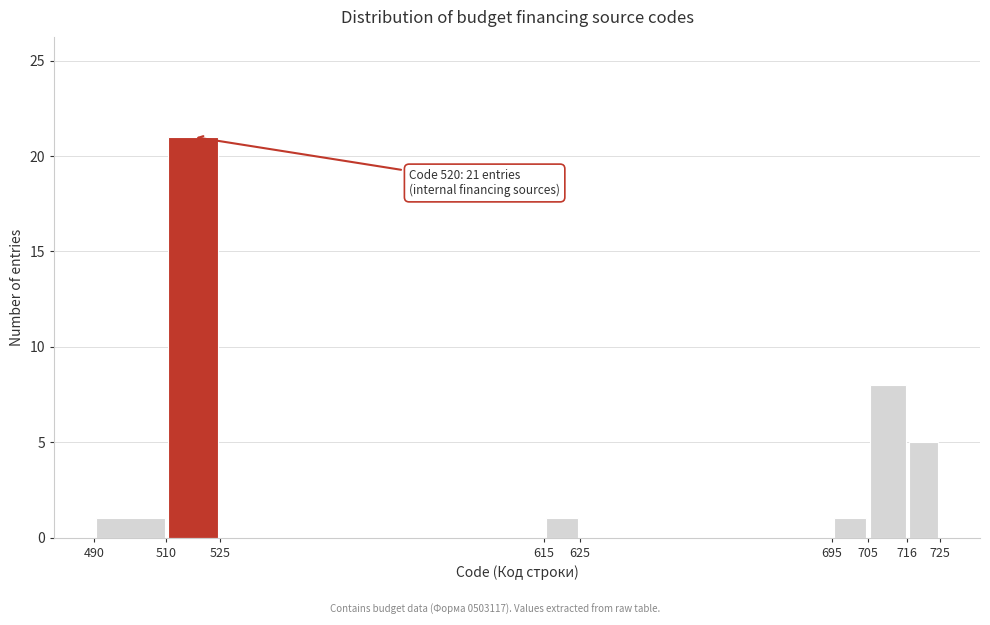

Which range on the x-axis has the tallest bar?

510 to 525